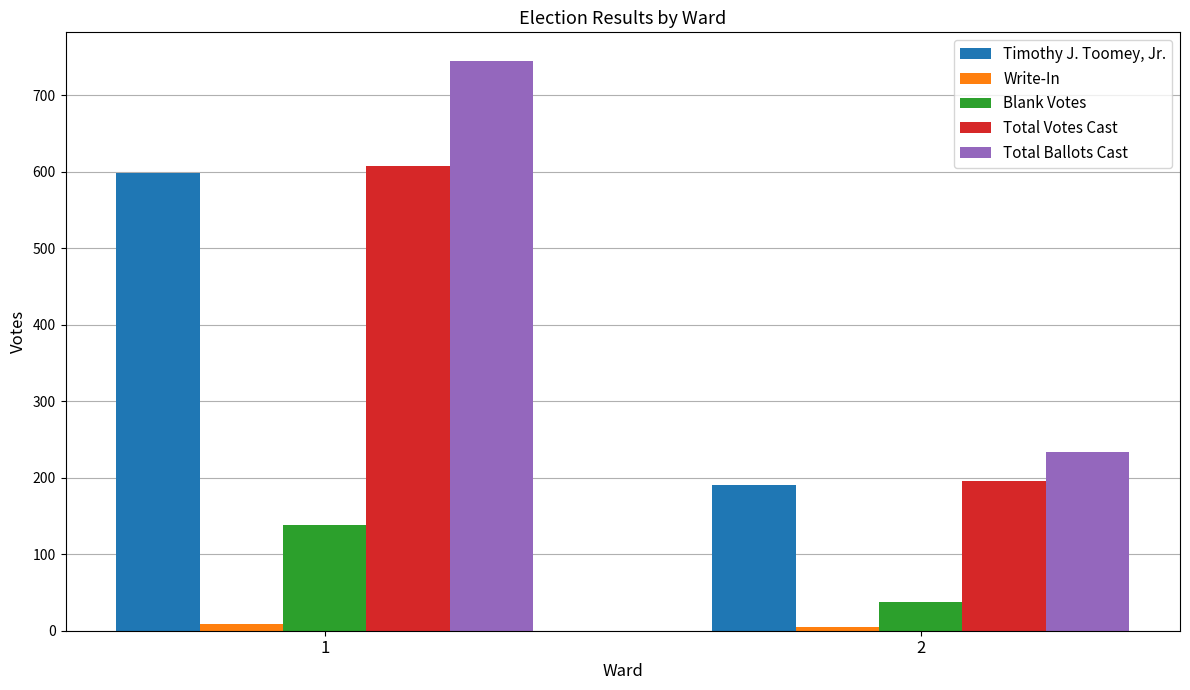

What is the average value of the Total Votes Cast series?

402